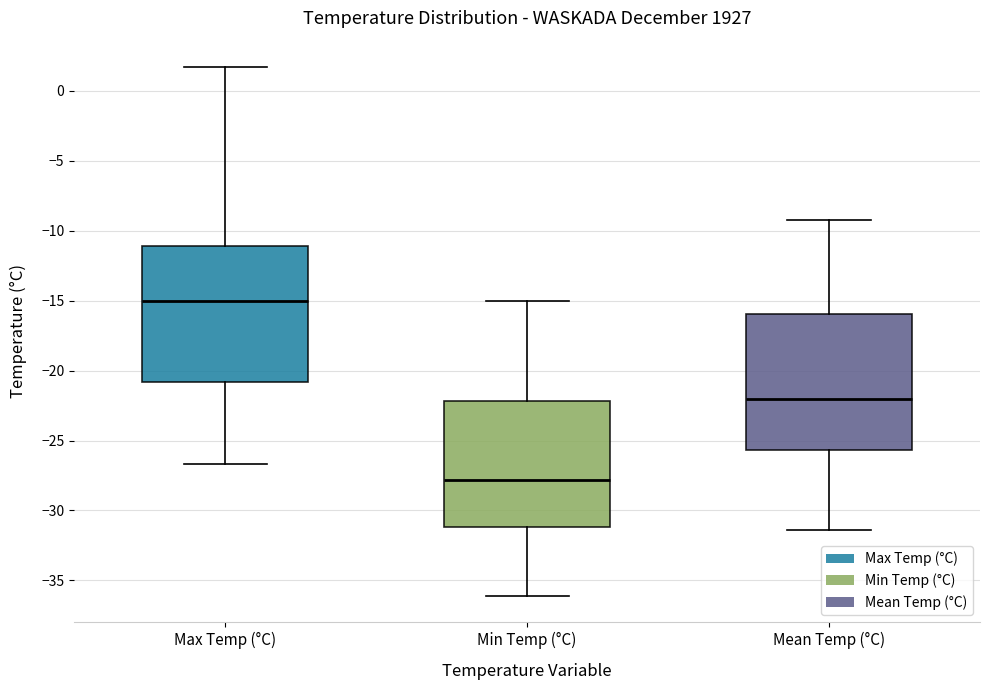

Which box has the highest median line?

Max Temp (°C)